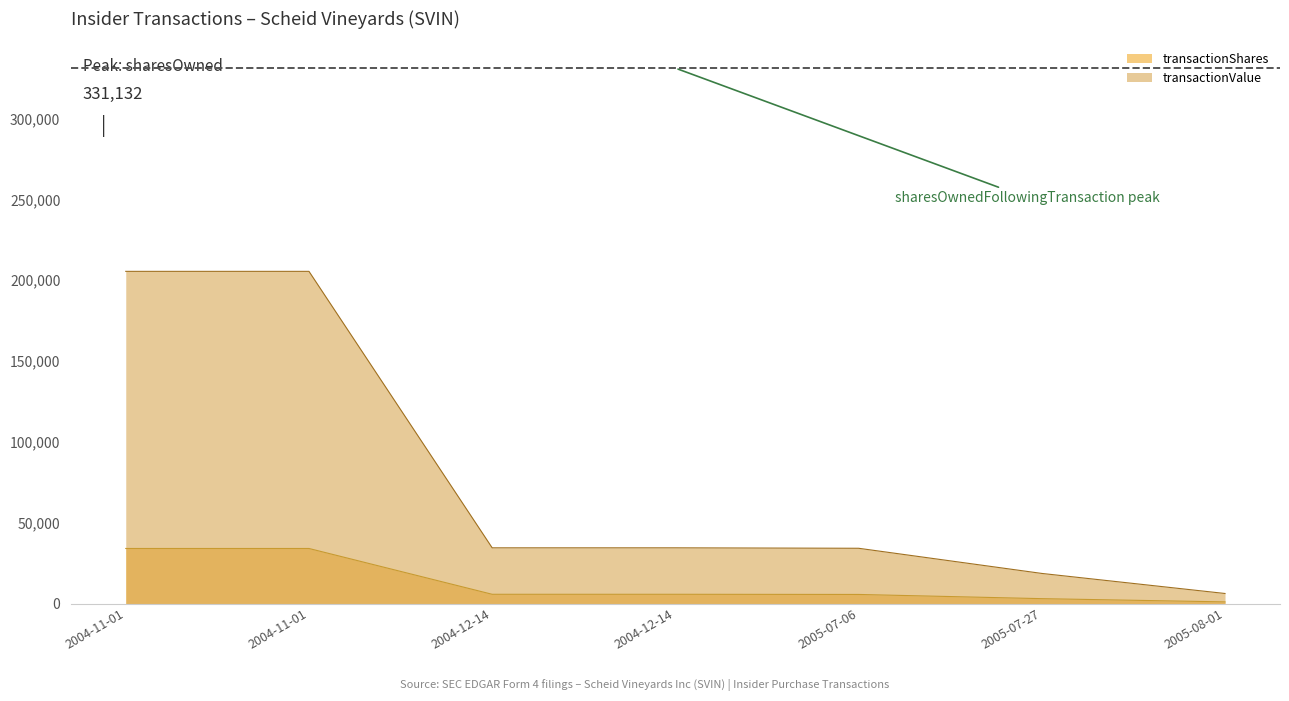

What value does the transactionValue series have at 2005-07-06?

34160